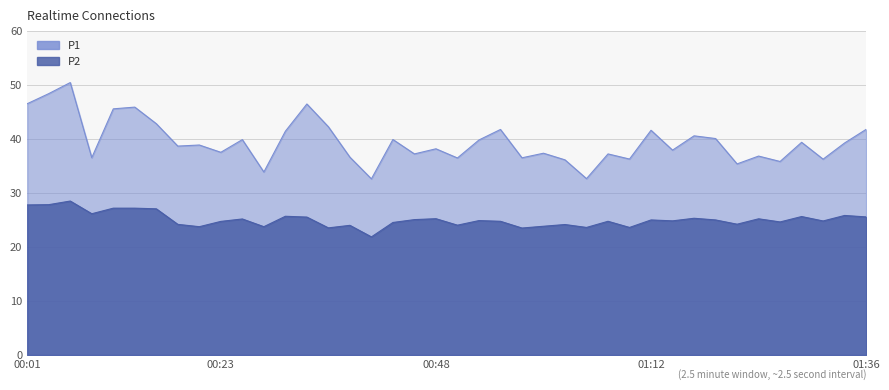

What is the greatest value displayed?

50.5